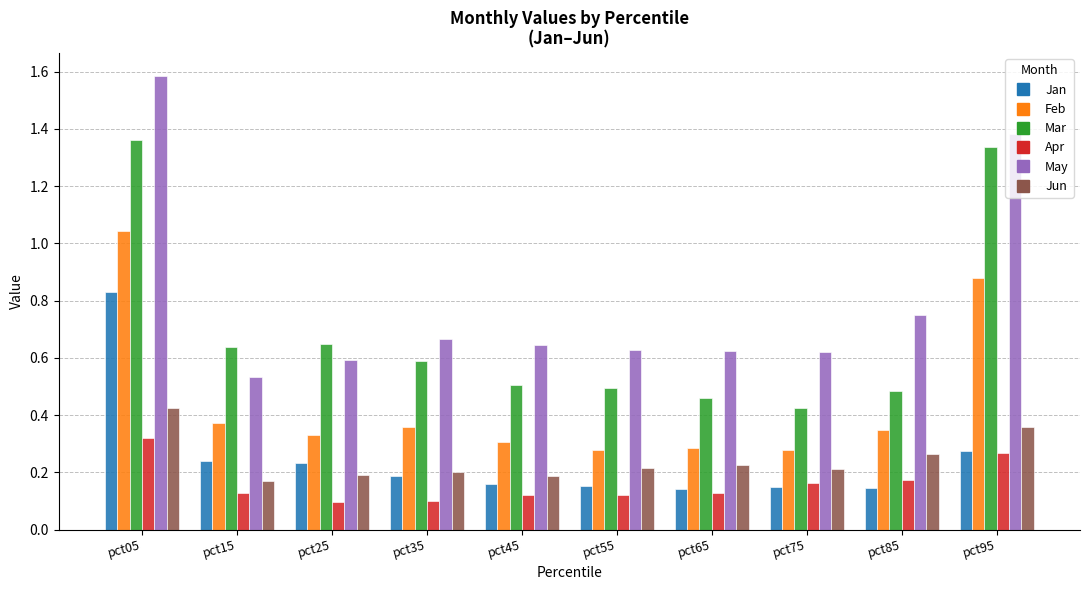

How many Apr values are between 0 and 1?

10